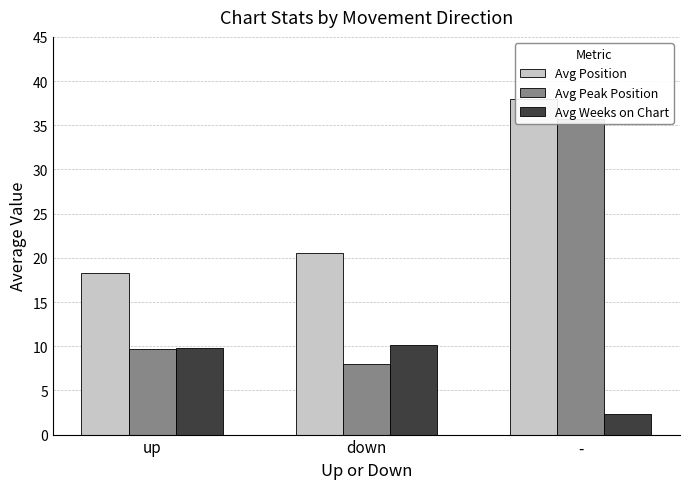

Where is Avg Peak Position nearest to the value 21?

up